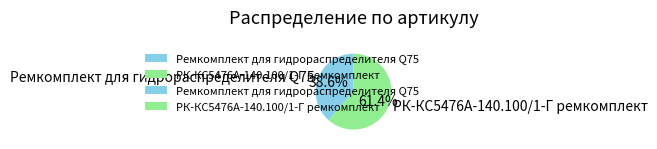

How many slices are in this pie chart?

2